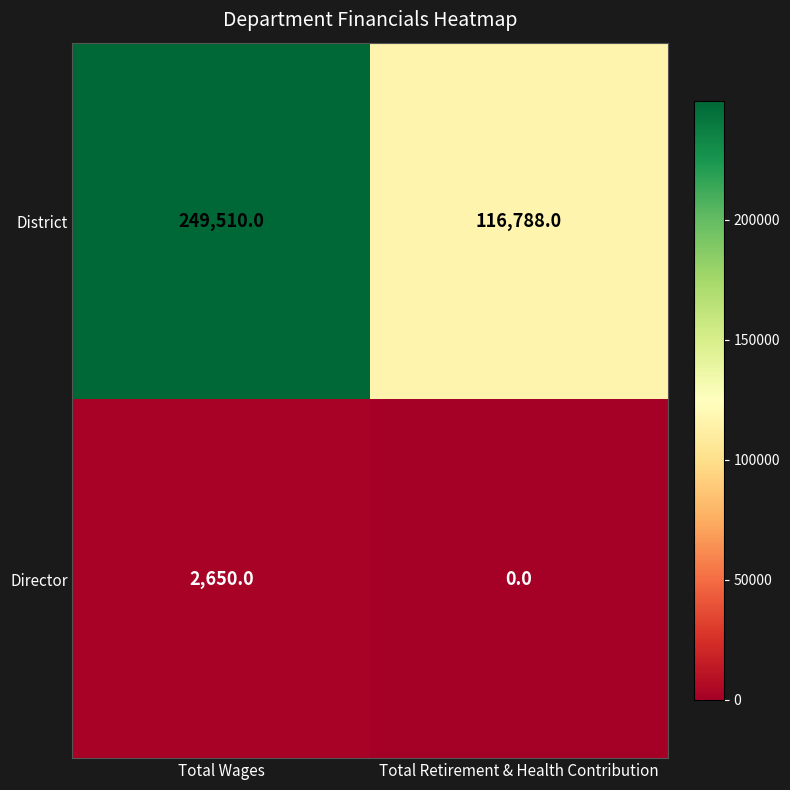

What is the approximate value of District at Total Wages, to the nearest 100?

249500